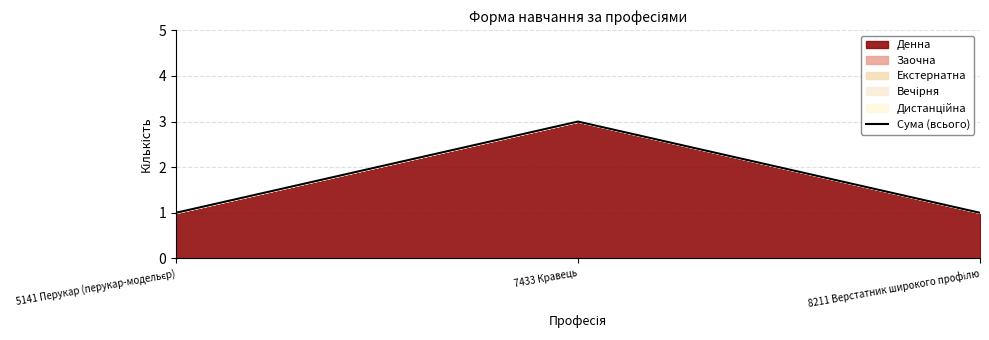

What is the minimum value shown in the chart?

1